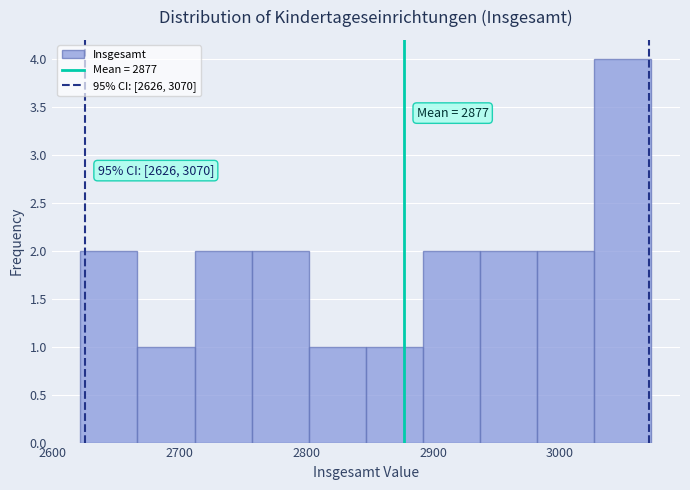

Which range on the x-axis has the tallest bar?

3027 to 3072